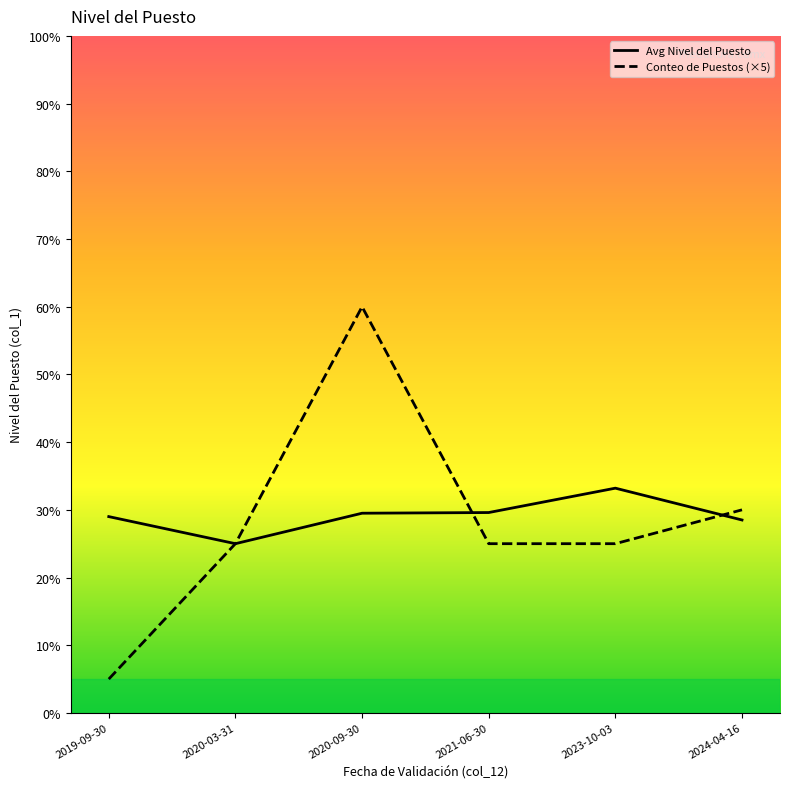

In Avg Nivel del Puesto, how many points are lower than both neighbors (excluding endpoints)?

1